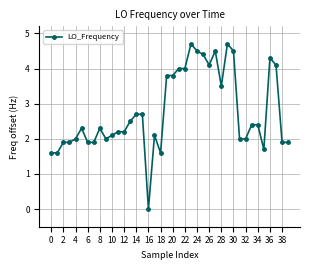

Reading right to left, list all the values displayed in this chart.

1.9	1.9	4.1	4.3	1.7	2.4	2.4	2.0	2.0	4.5	4.7	3.5	4.5	4.1	4.4	4.5	4.7	4.0	4.0	3.8	3.8	1.6	2.1	0.0	2.7	2.7	2.5	2.2	2.2	2.1	2.0	2.3	1.9	1.9	2.3	2.0	1.9	1.9	1.6	1.6